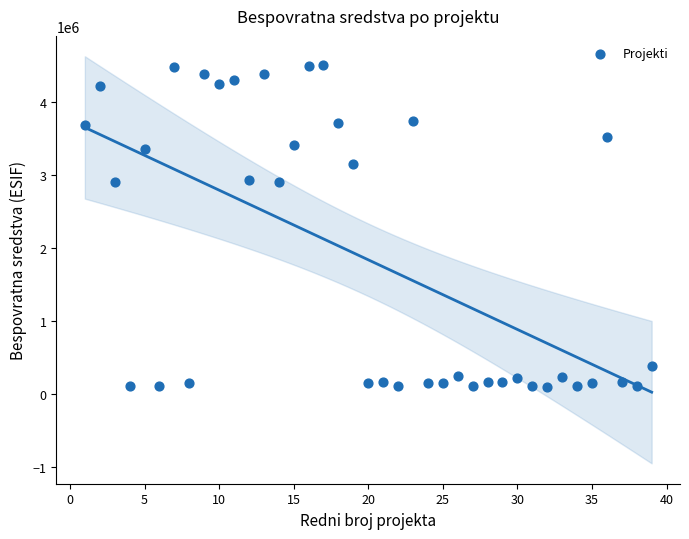

What is the range of X values (max minus min)?

38.0